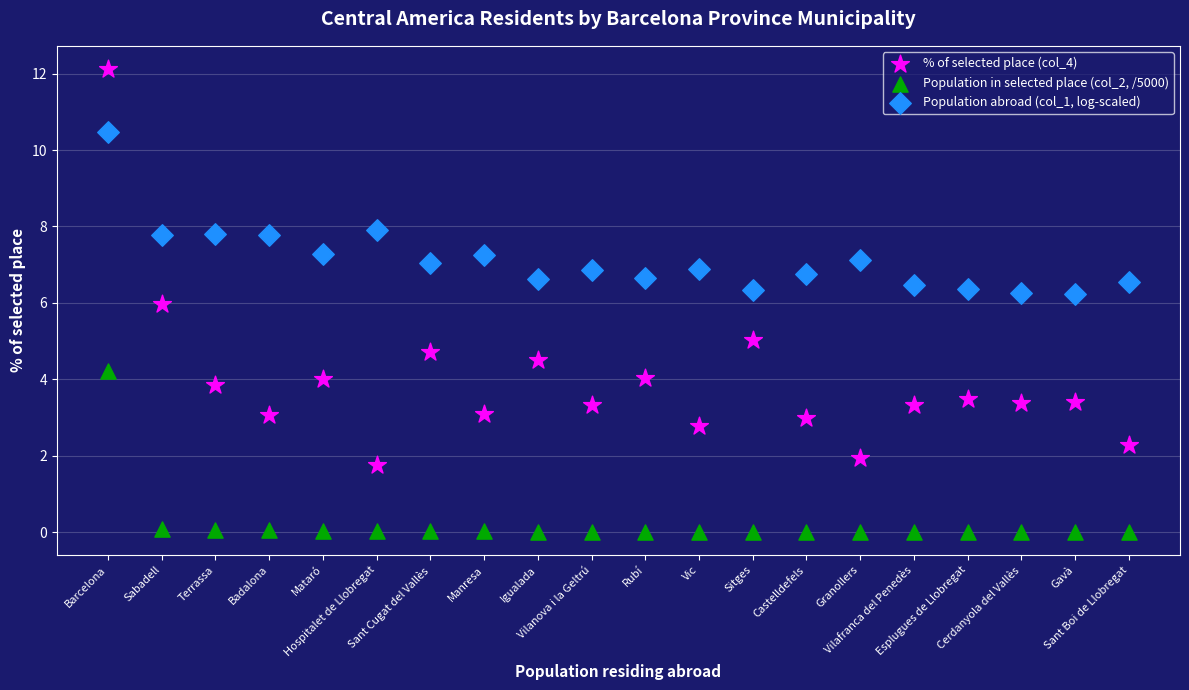

Which series has the largest Y range (max minus min)?

% of selected place (col_4)